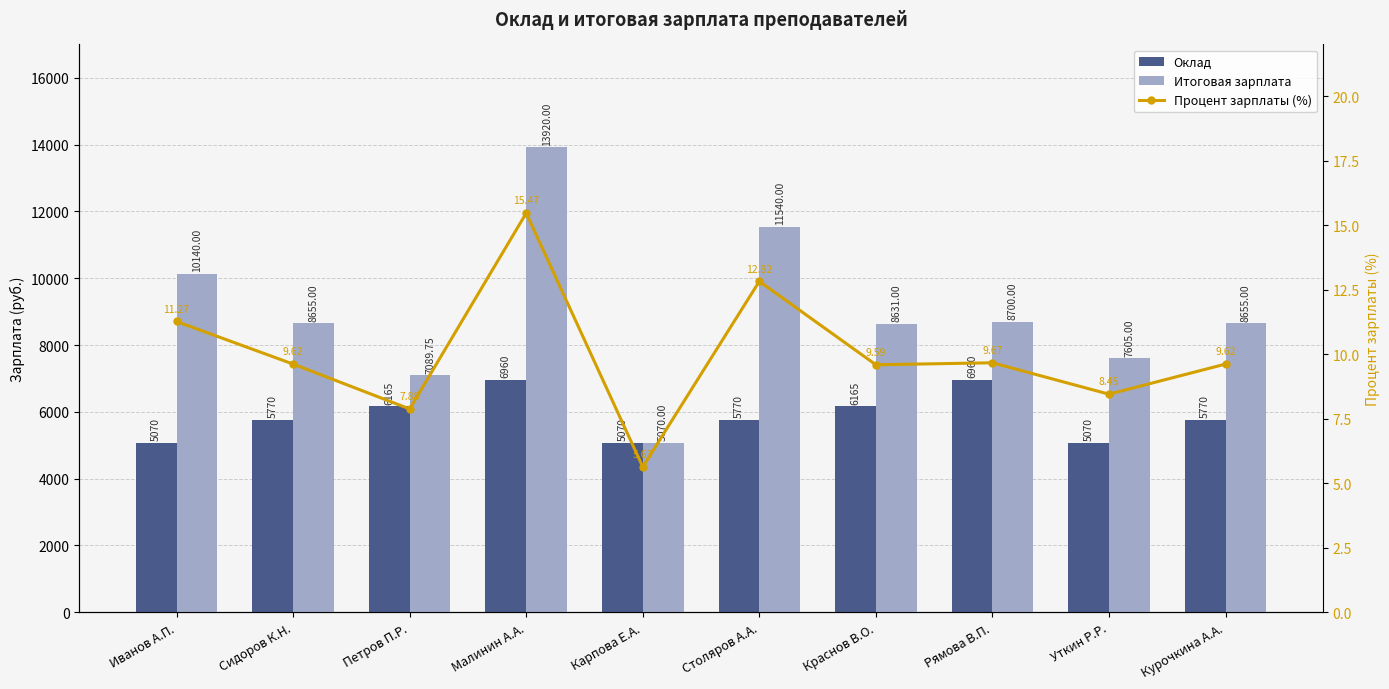

How many series are shown in this chart?

3